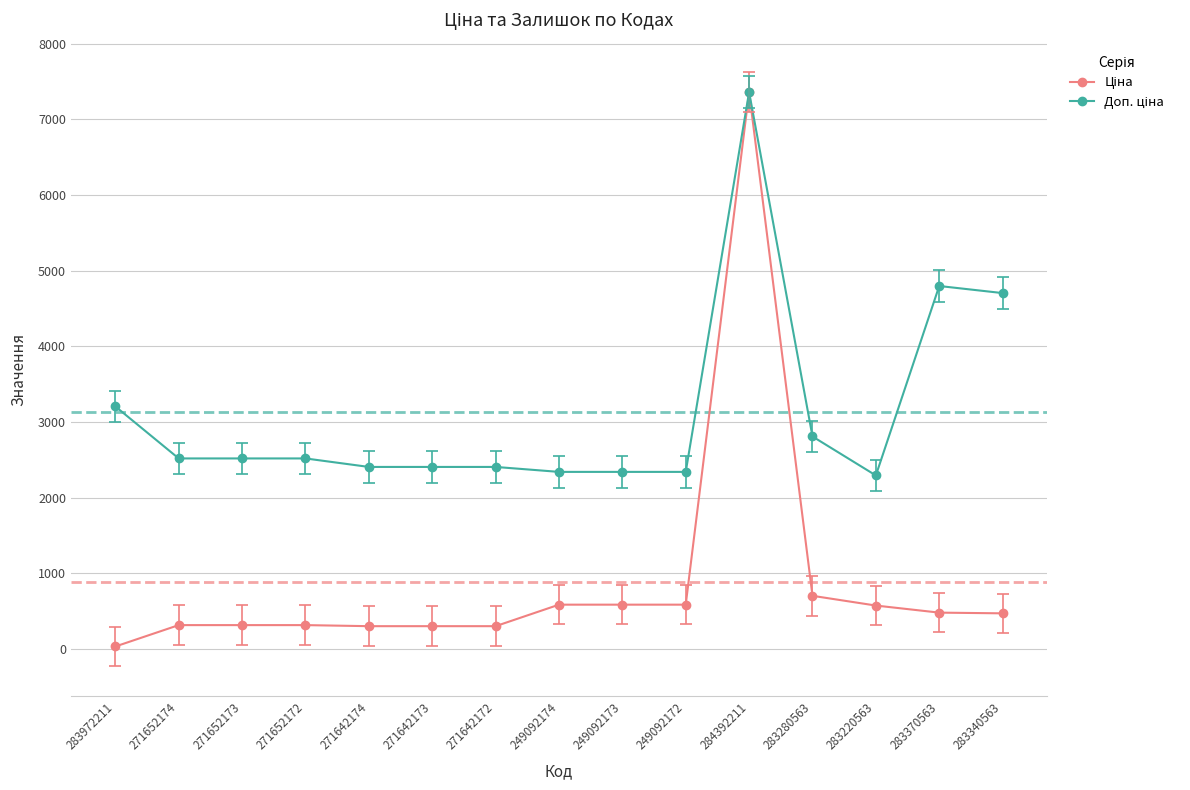

What is the total value across all series at 283220563?

2866.1